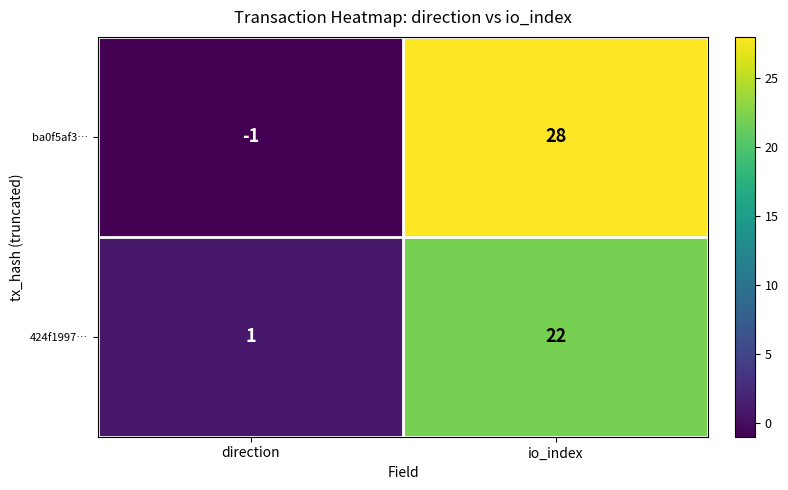

How many categories are shown in the chart?

2